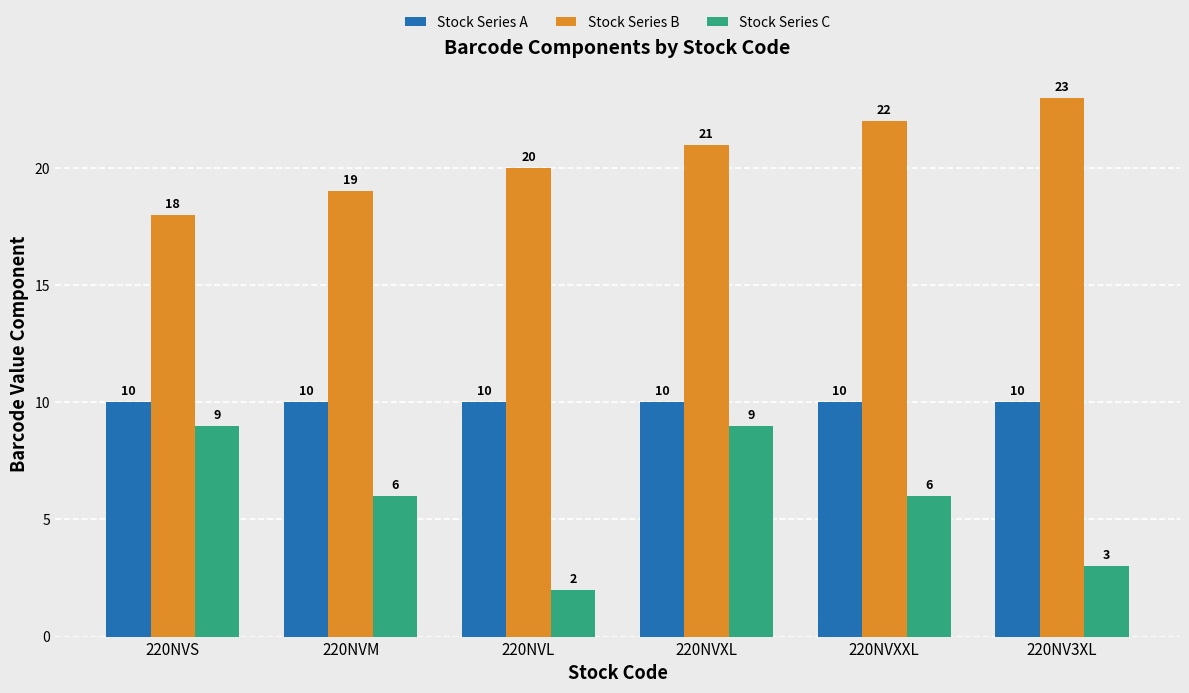

What is the label of the 3rd bar from the right?

220NVXL